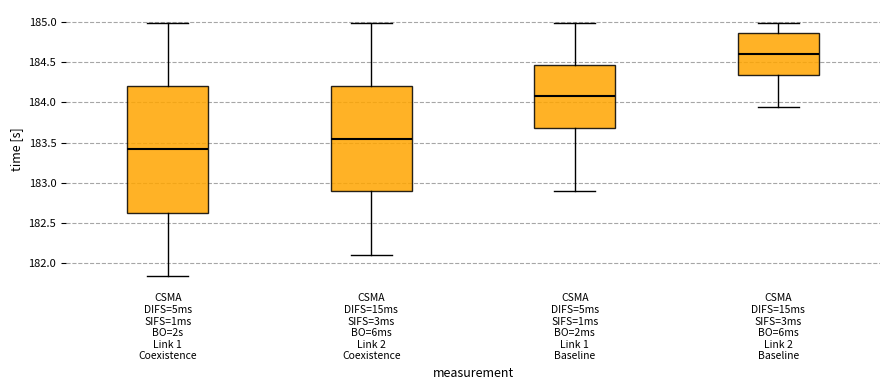

Reading left to right, read every box against the y-axis: the position of its median line, the range the box covers, and the ends of its whiskers. The values are not printed on the chart, so give them approximately, as read against the axis.

CSMA DIFS=5ms SIFS=1ms BO=2s Link 1 Coexistence: median 183.40, box 182.65 to 184.20, whiskers 181.85 to 185.00
CSMA DIFS=15ms SIFS=3ms BO=6ms Link 2 Coexistence: median 183.55, box 182.90 to 184.20, whiskers 182.10 to 185.00
CSMA DIFS=5ms SIFS=1ms BO=2ms Link 1 Baseline: median 184.05, box 183.70 to 184.45, whiskers 182.90 to 185.00
CSMA DIFS=15ms SIFS=3ms BO=6ms Link 2 Baseline: median 184.60, box 184.35 to 184.85, whiskers 183.95 to 185.00